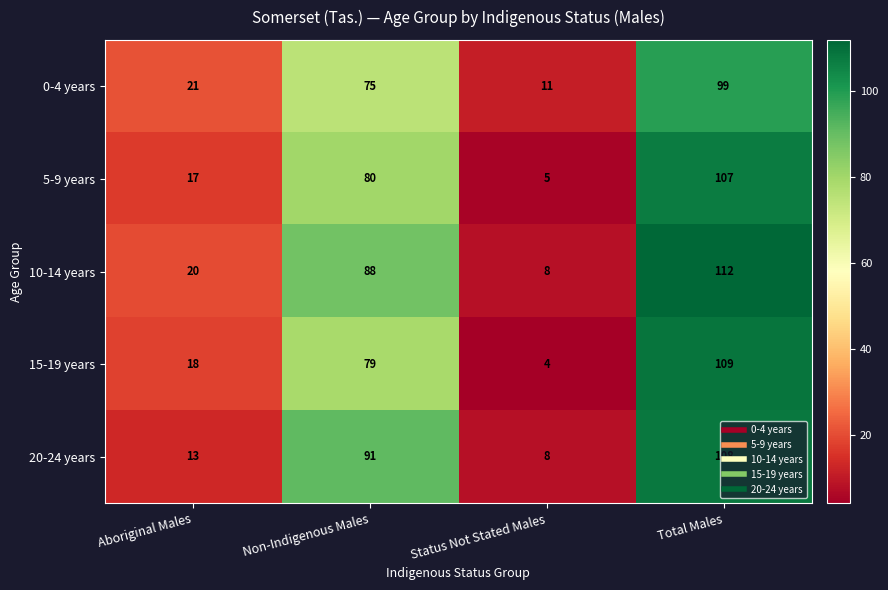

What is the lowest value of the 15-19 years series?

4